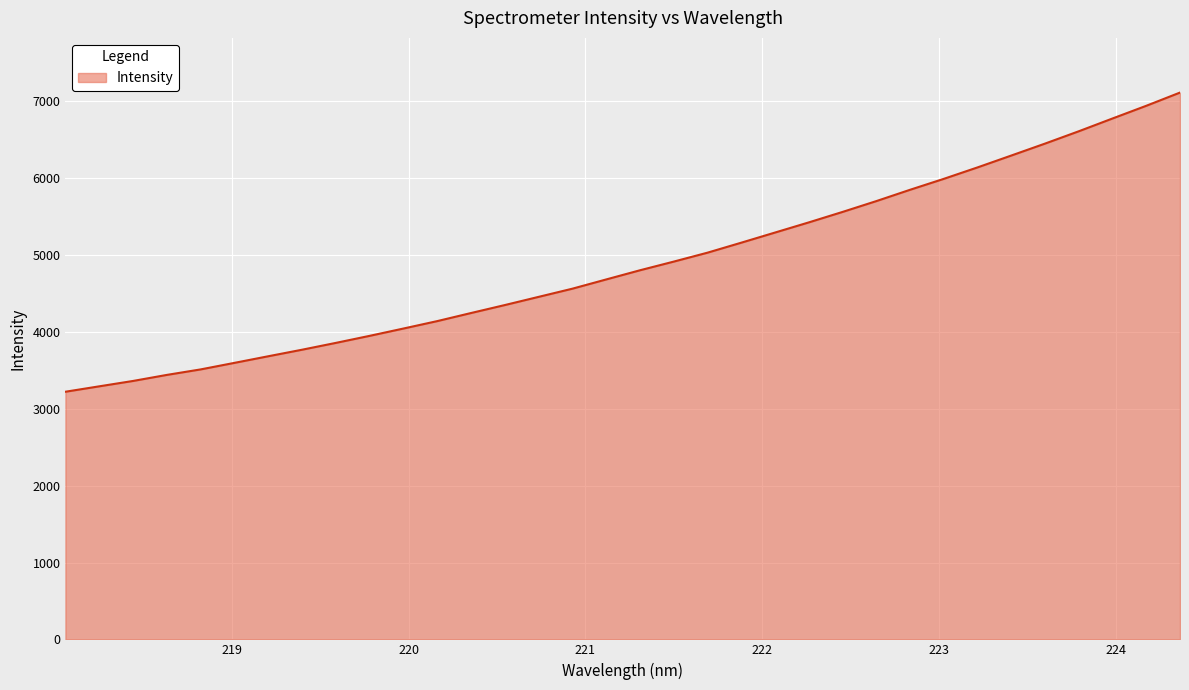

How many lines are shown in the chart?

1